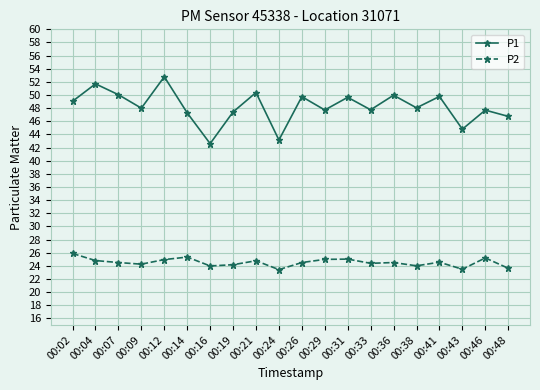

At which label does P1 first exceed 48?

00:02